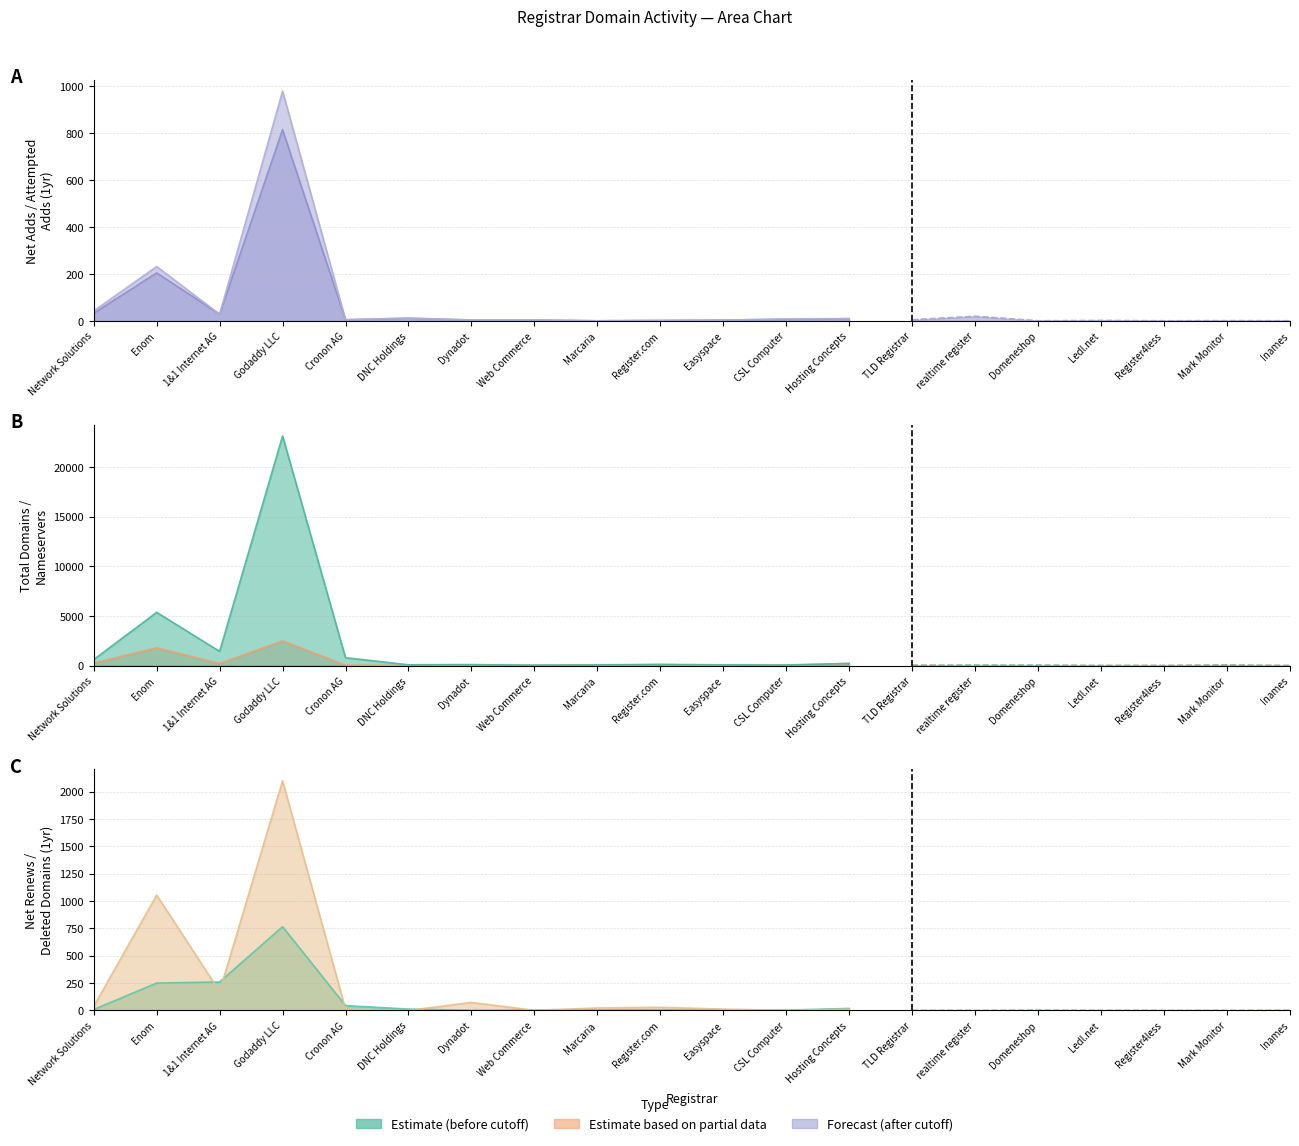

True or false: net-adds-1-yr has a value of 3 at Dynadot.

True